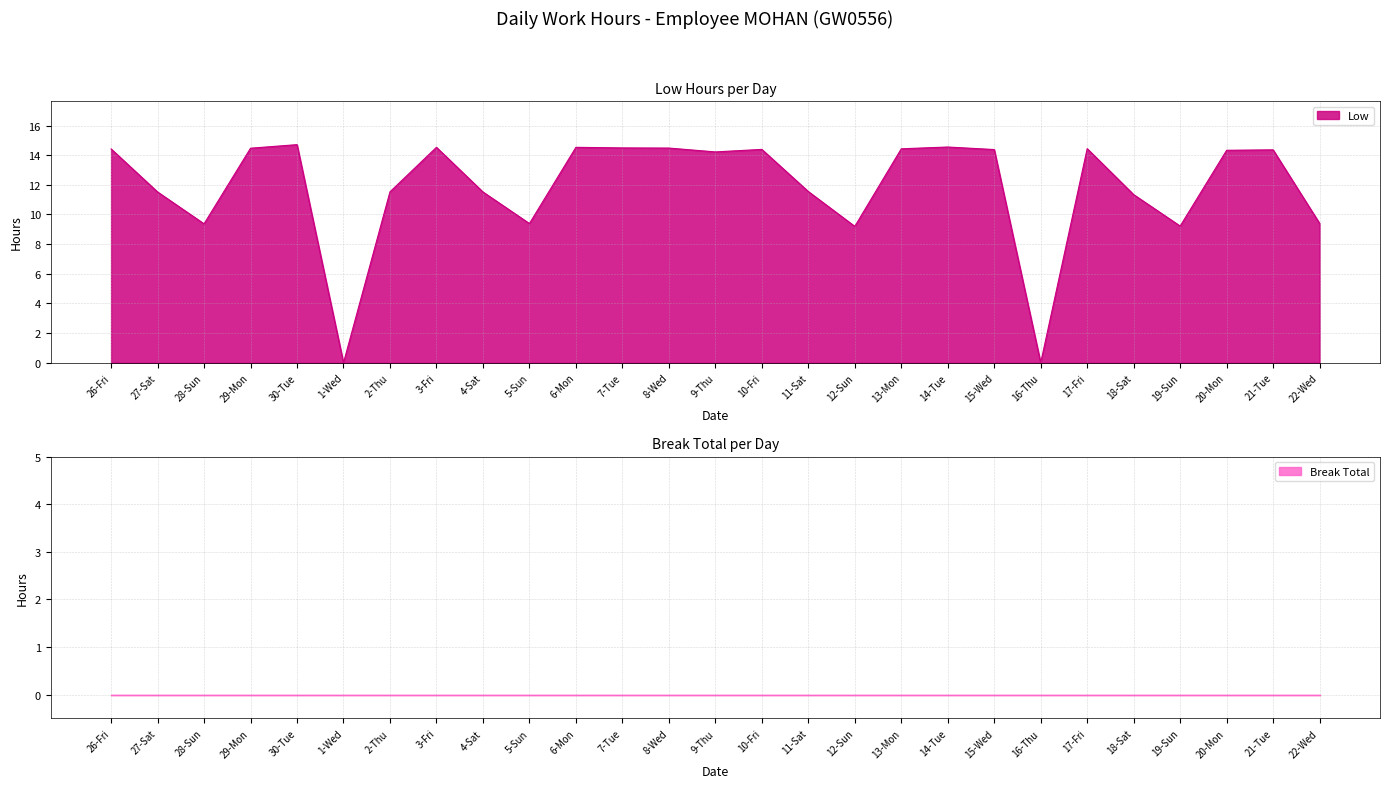

What is the sum of the values at 19-Sun and 7-Tue?

23.7